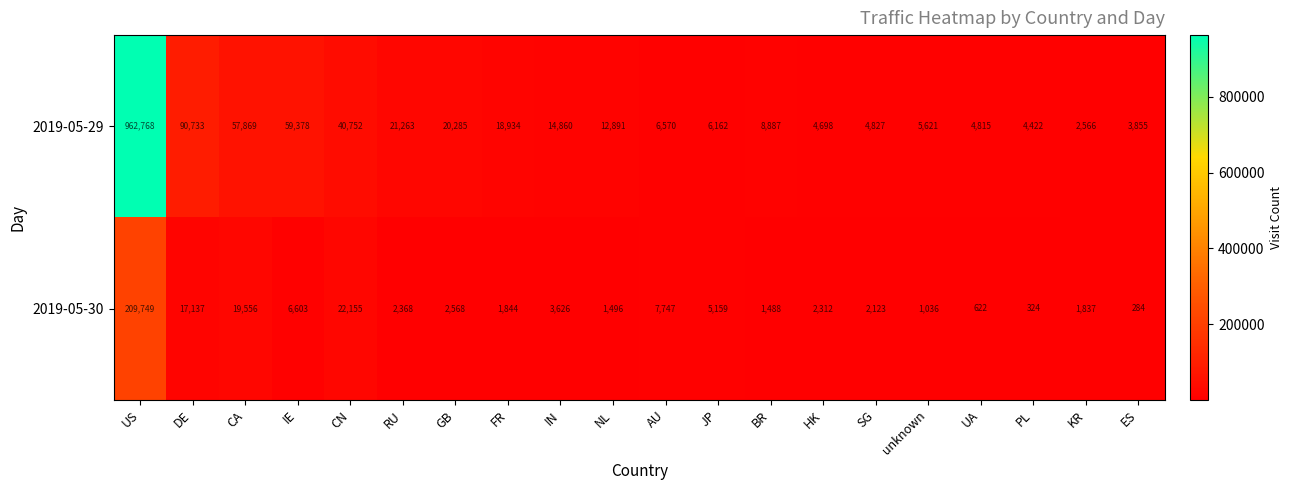

Which label corresponds to the smallest value in the chart?

ES